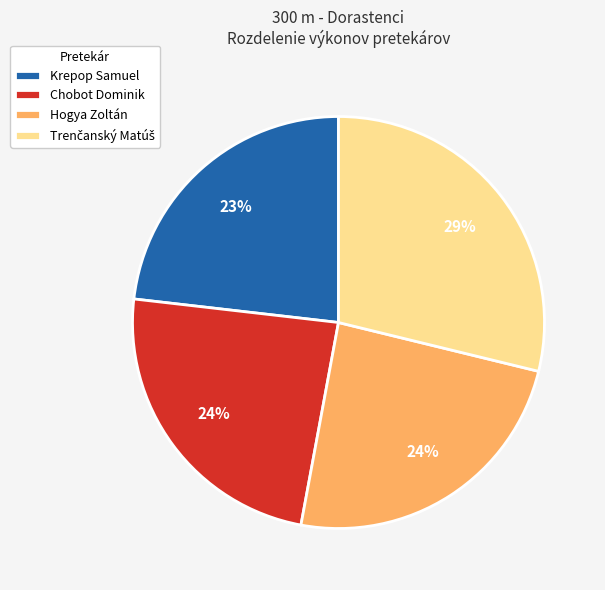

Combined, do Krepop Samuel and Hogya Zoltán account for over 50%?

No